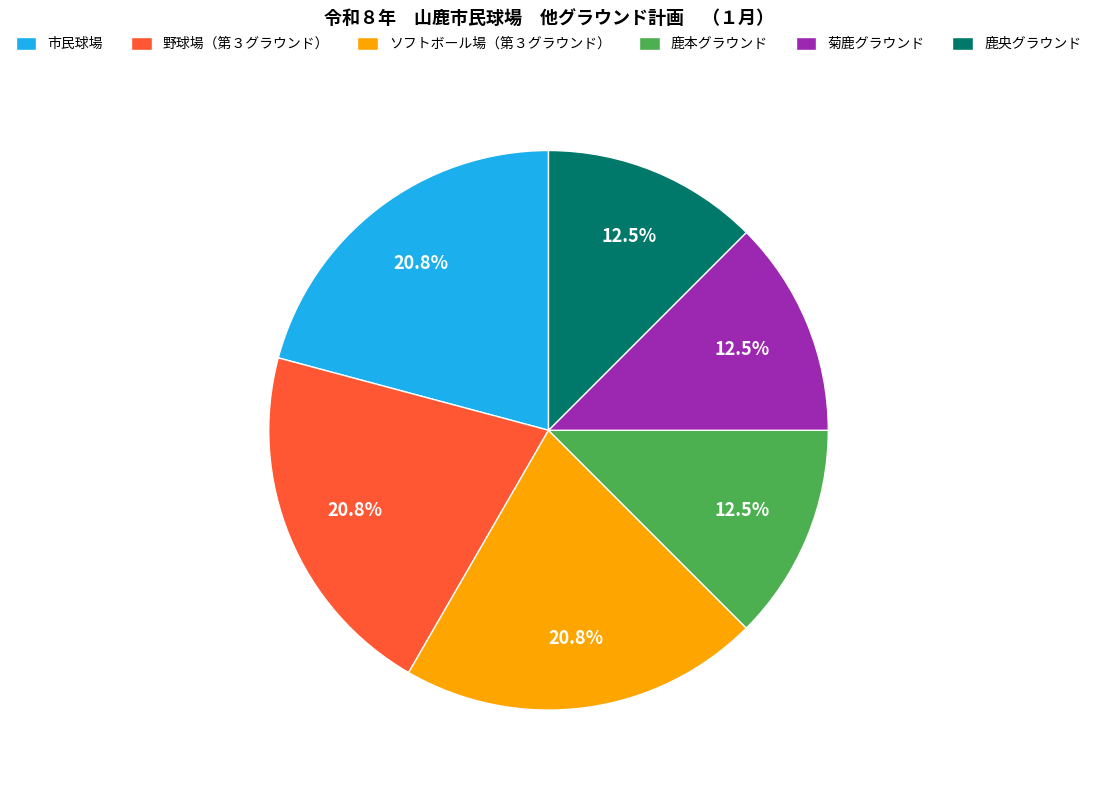

How many slices are in this pie chart?

6